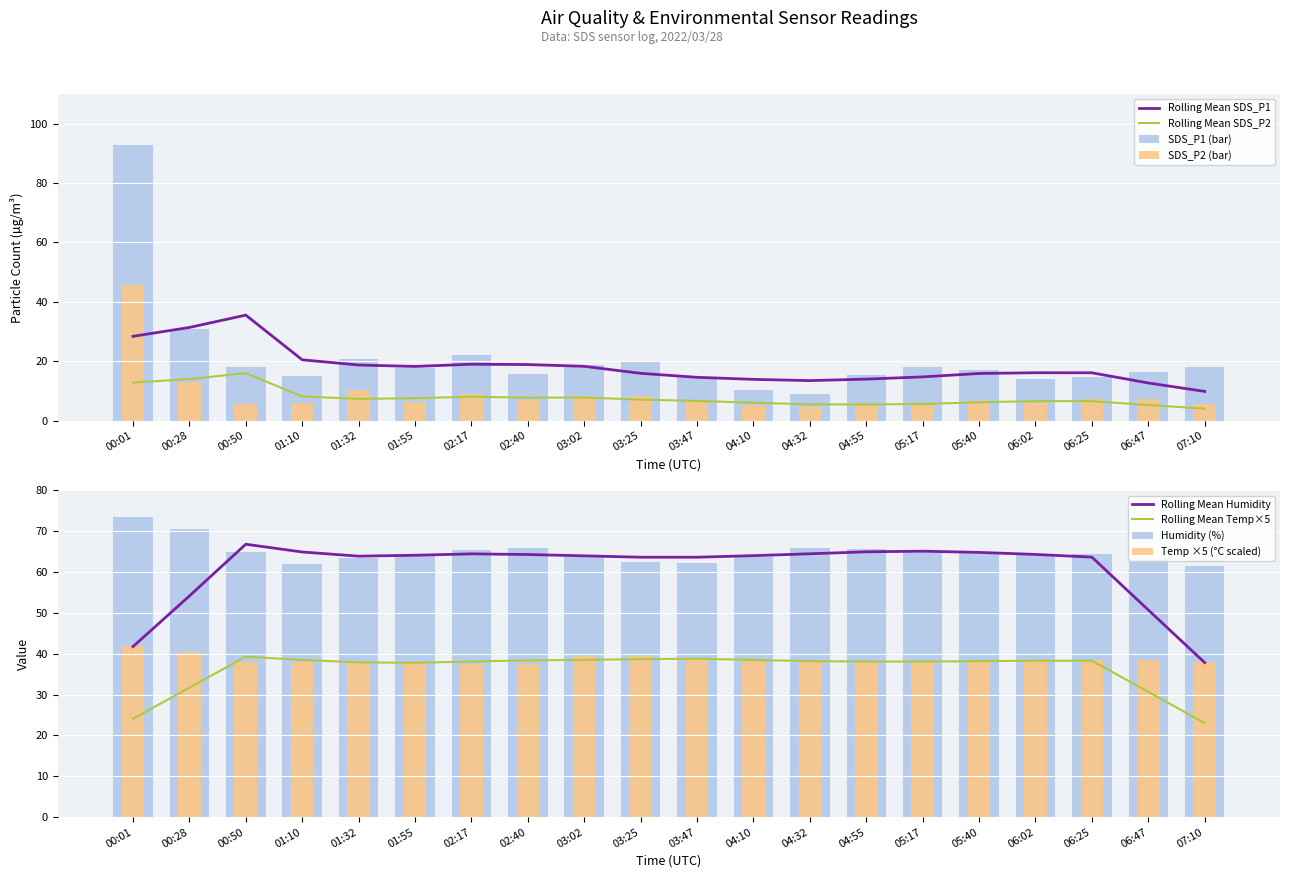

List the labels in order of SDS_P2 value, smallest first.

04:32, 04:10, 04:55, 07:10, 00:50, 05:17, 01:10, 06:02, 01:55, 05:40, 03:47, 02:40, 06:47, 06:25, 03:02, 03:25, 02:17, 01:32, 00:28, 00:01